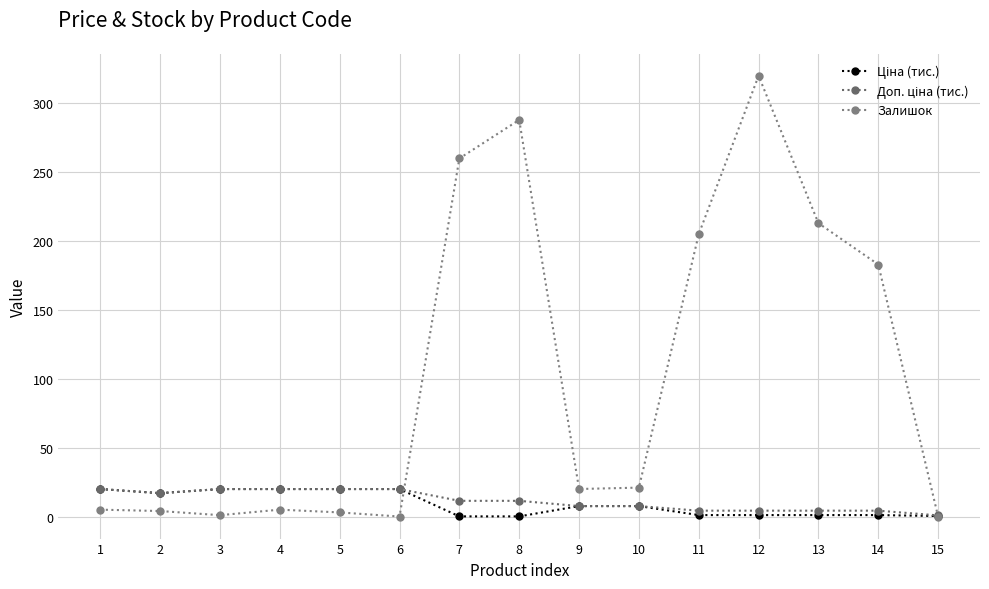

How many data points in Залишок are less than 20?

7